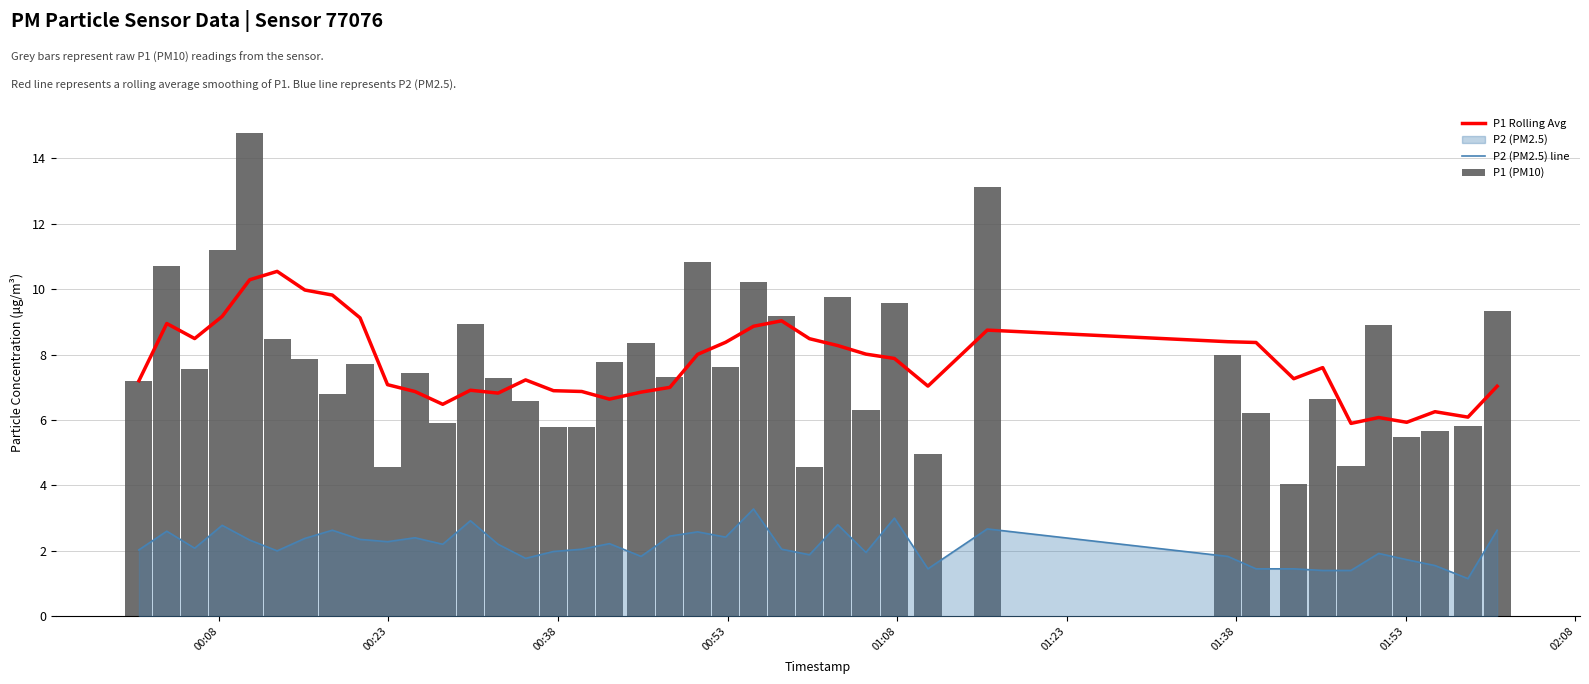

At how many categories does at least one series exceed 12?

2